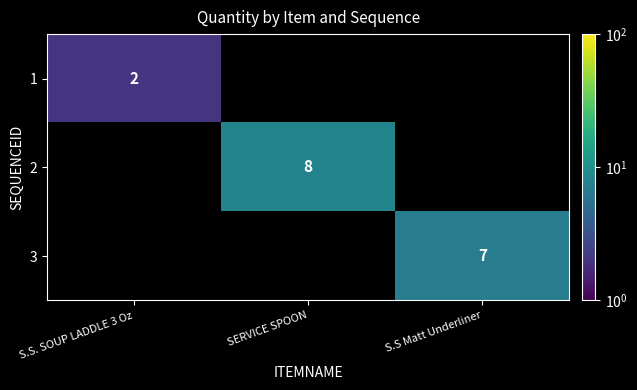

The 2 series shows 8 at SERVICE SPOON. True or false?

True